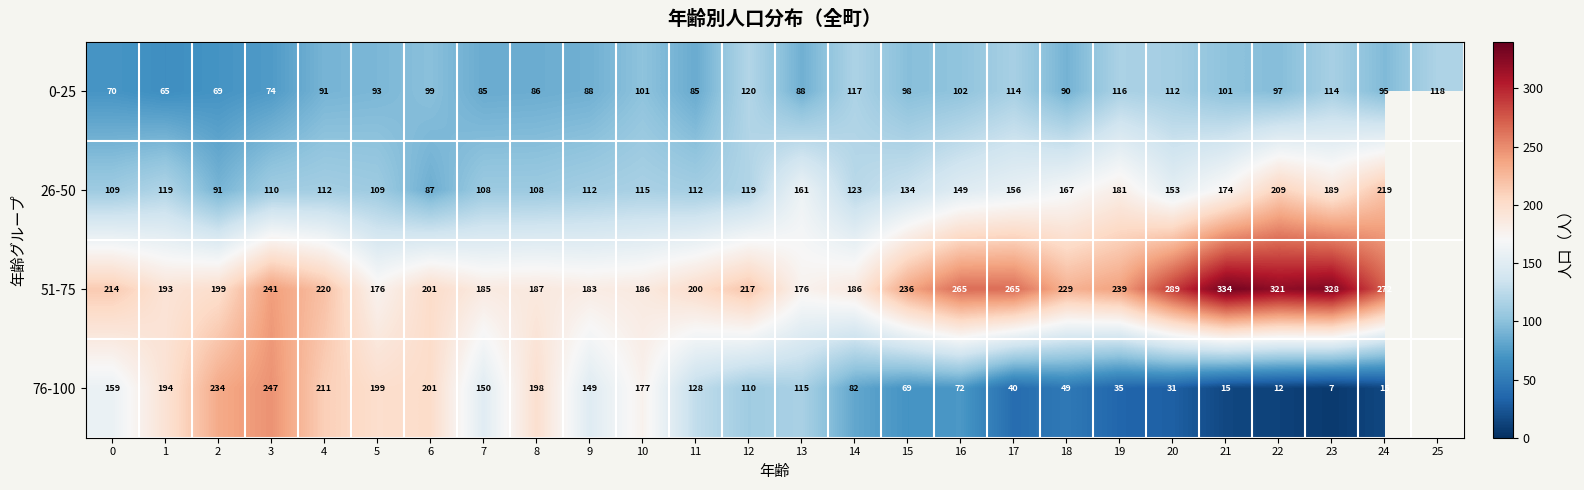

Is it true that 76-100 equals 7 at 23?

True